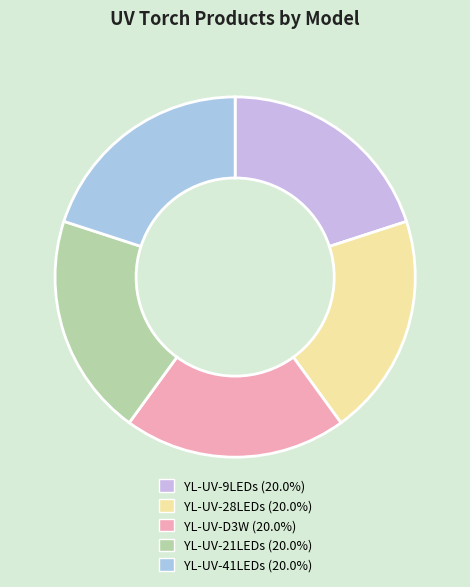

What percentage is the YL-UV-D3W slice, to the nearest percent?

20%